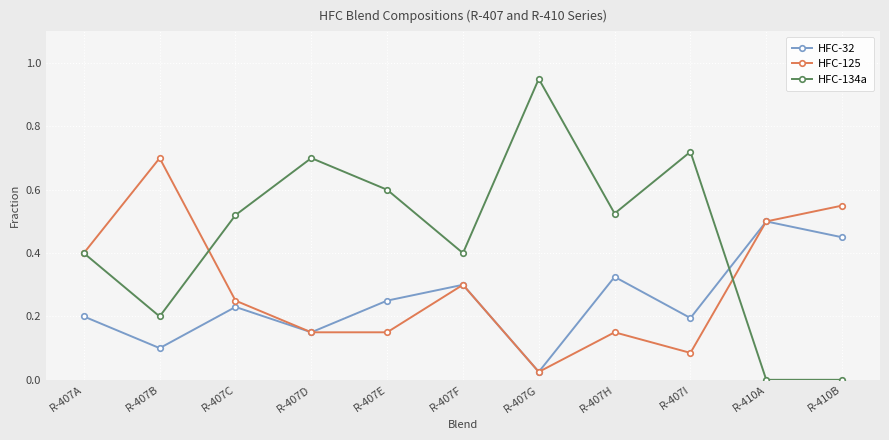

Which series changed the most between R-407E and R-410B?

HFC-134a